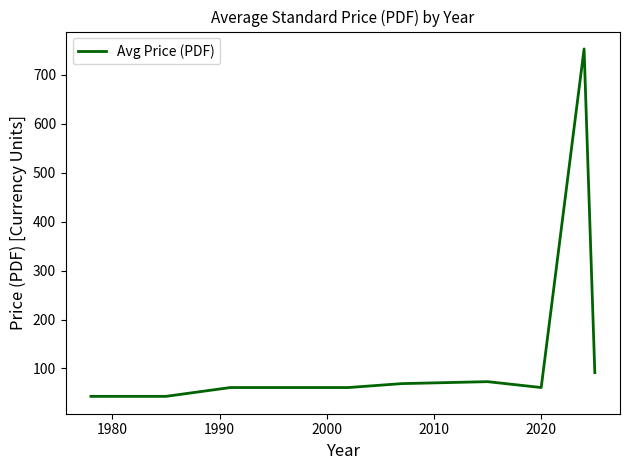

What is the sum of all values?

1298.4